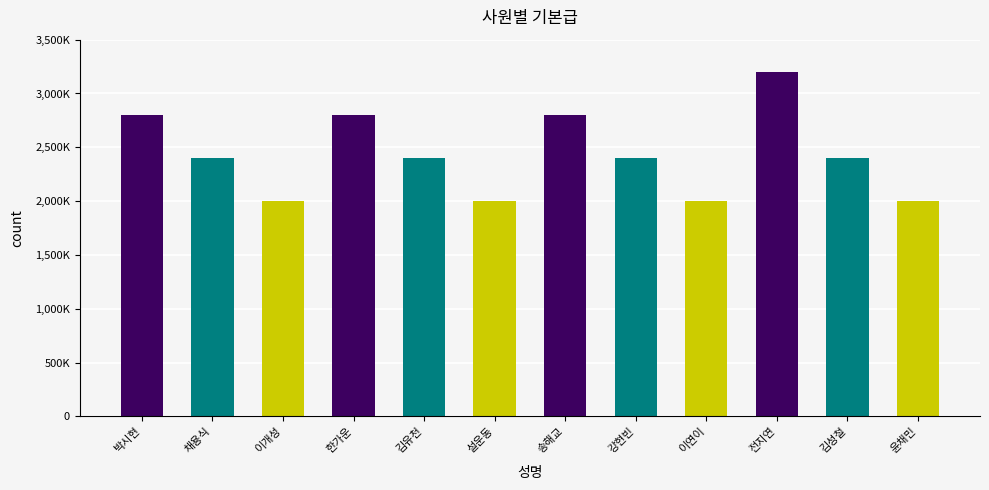

Are the bars horizontal?

No